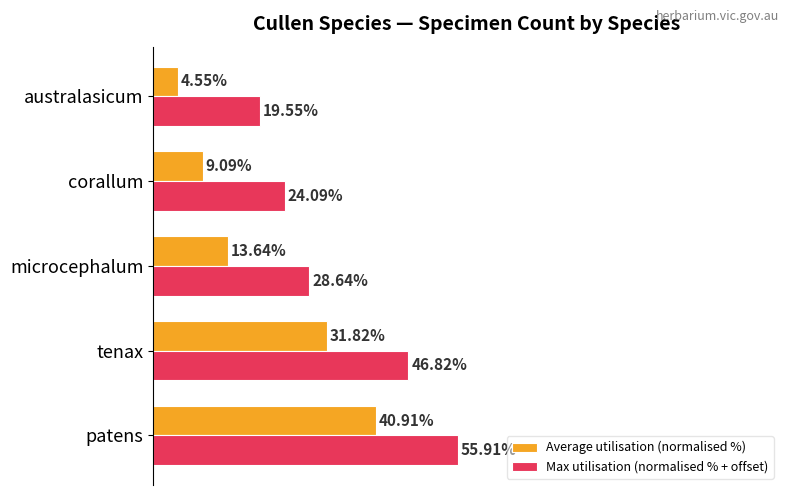

Is the value of Max utilisation (normalised % + offset) at australasicum greater than the value of Average utilisation (normalised %) at australasicum?

Yes